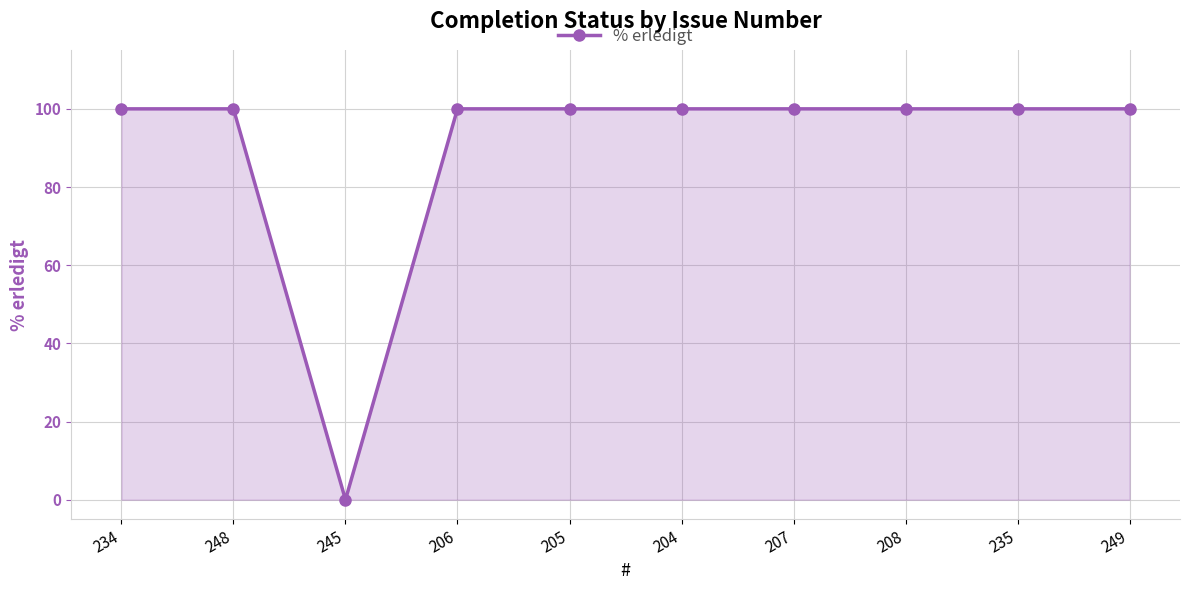

Where is the first local minimum?

245